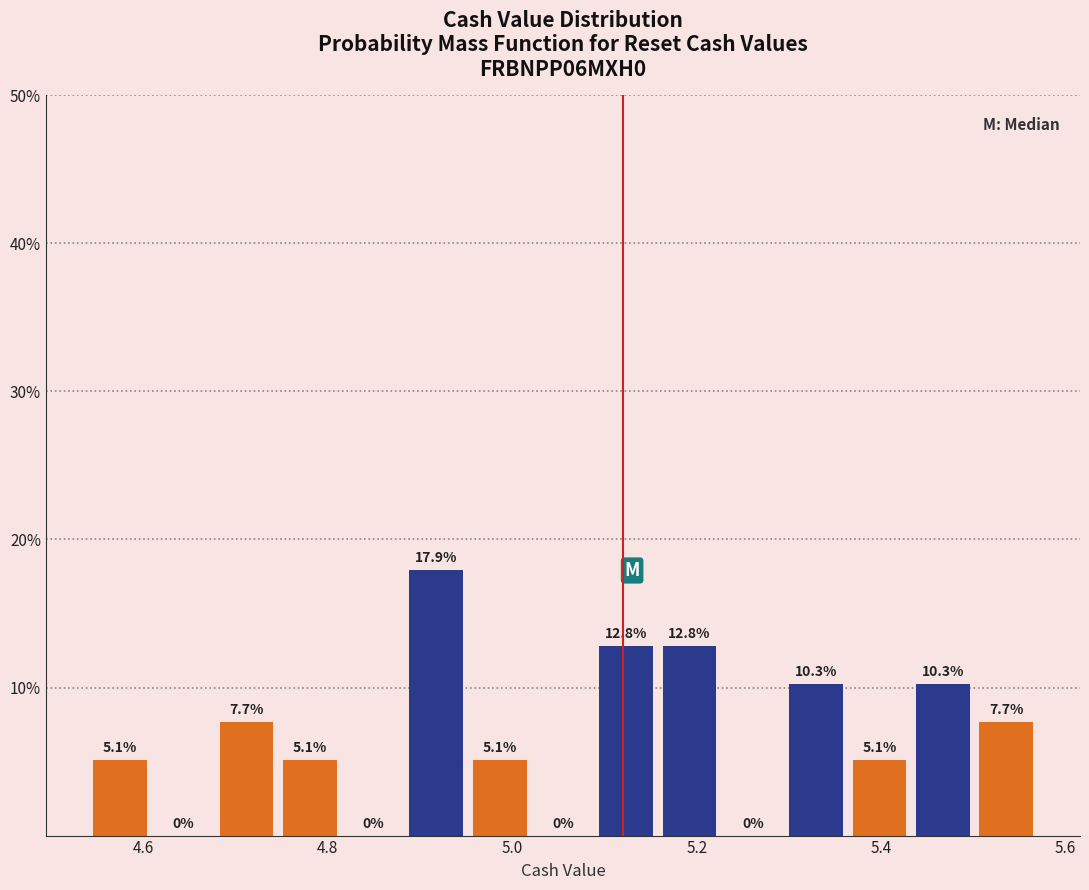

Read against the x-axis, roughly where is the centre of the tallest bar?

4.92